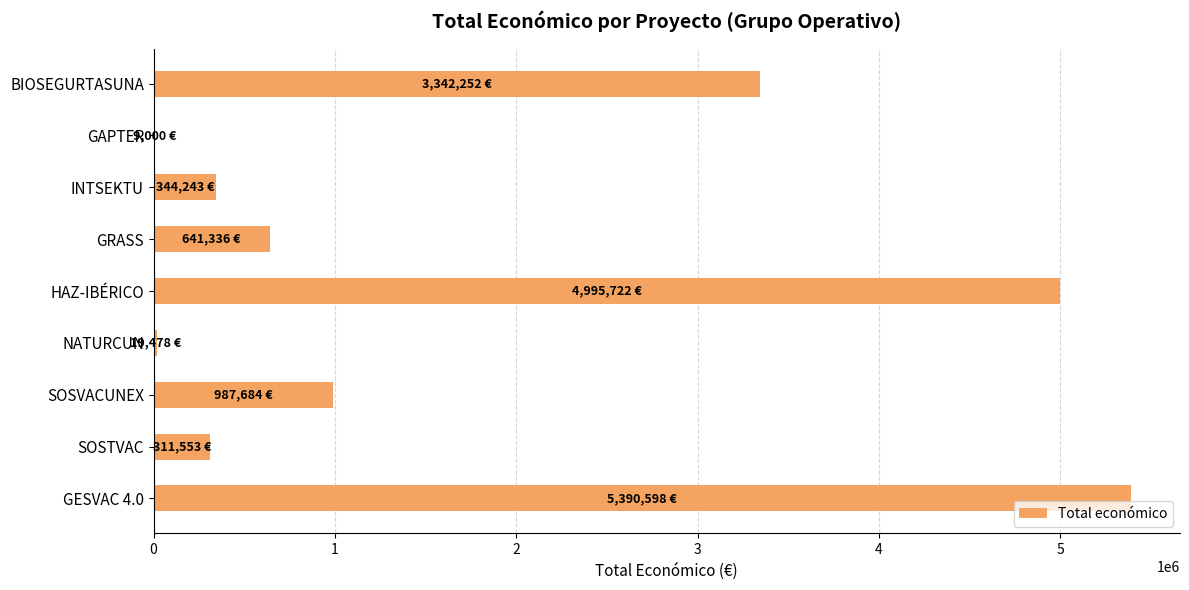

How many distinct data groups are displayed?

1